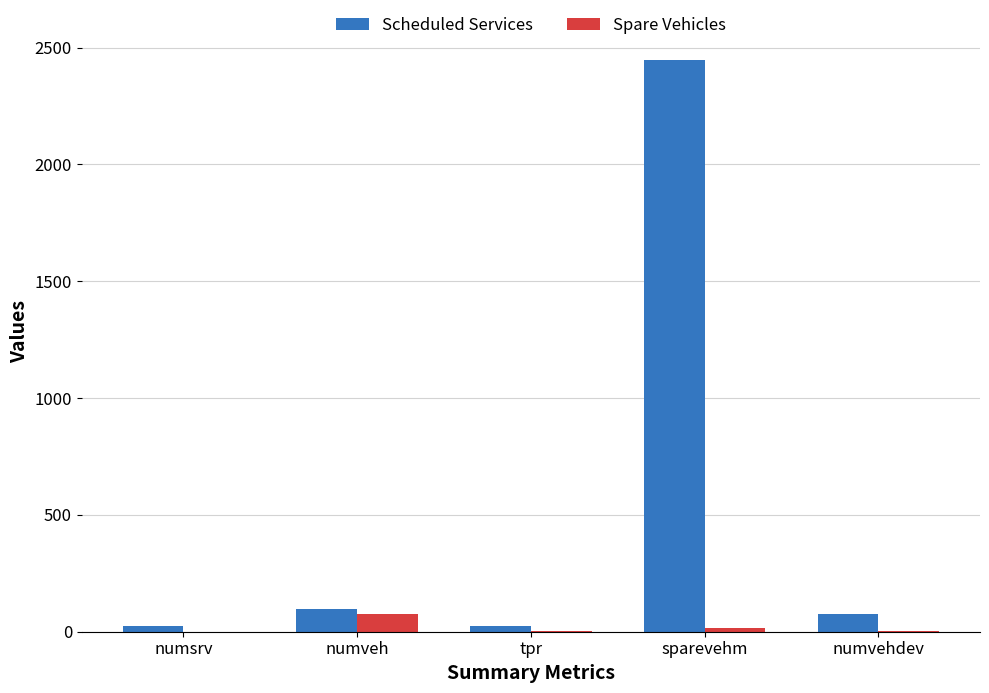

Is the value of Scheduled Services at sparevehm greater than the value of Spare Vehicles at numveh?

Yes